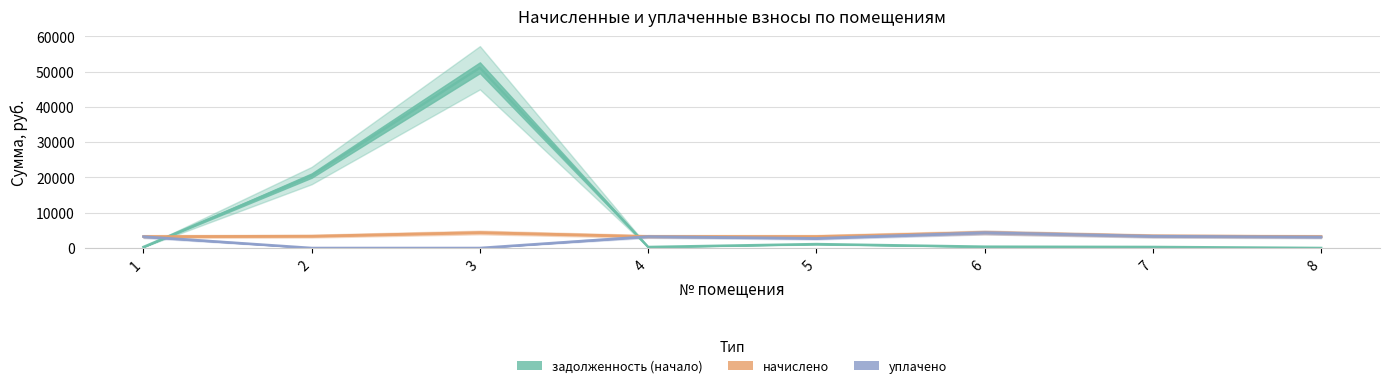

What is the total value across all series at 2?

23880.0